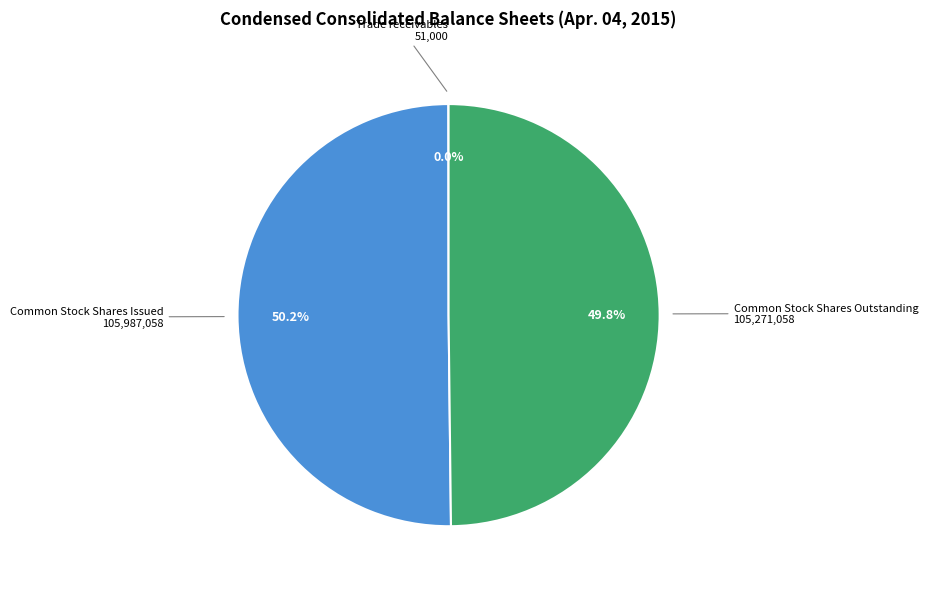

To the nearest percent, what is the difference between the largest and smallest slice percentages?

50%